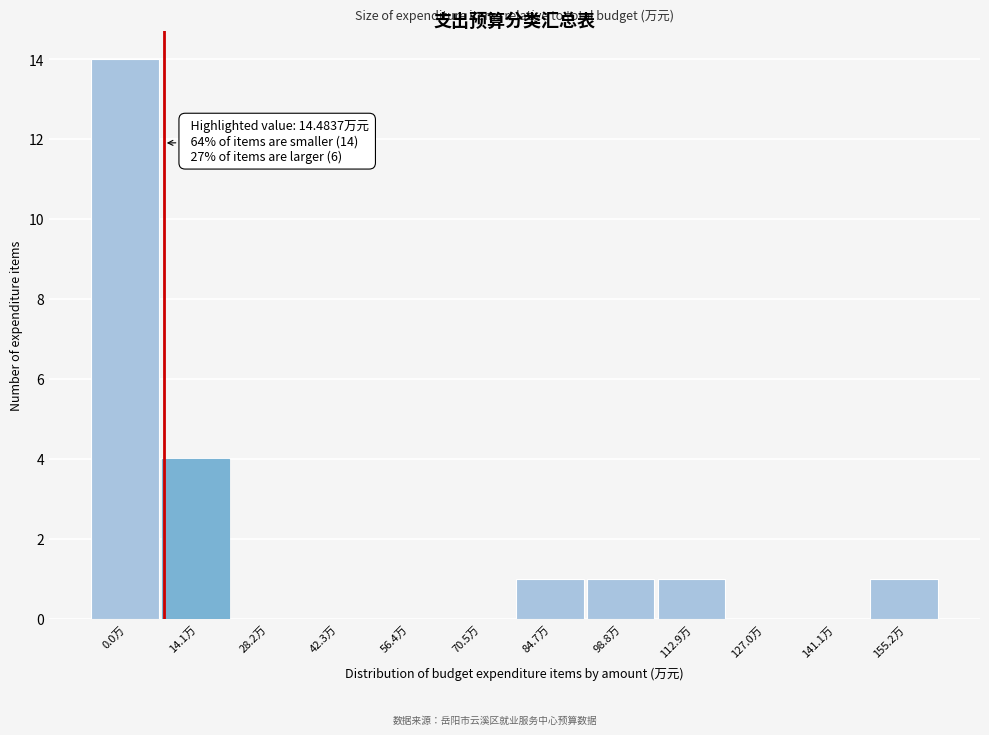

Reading left to right, what are all the values shown in this chart?

0.0万=14	14.1万=4	28.2万=0	42.3万=0	56.4万=0	70.5万=0	84.7万=1	98.8万=1	112.9万=1	127.0万=0	141.1万=0	155.2万=1